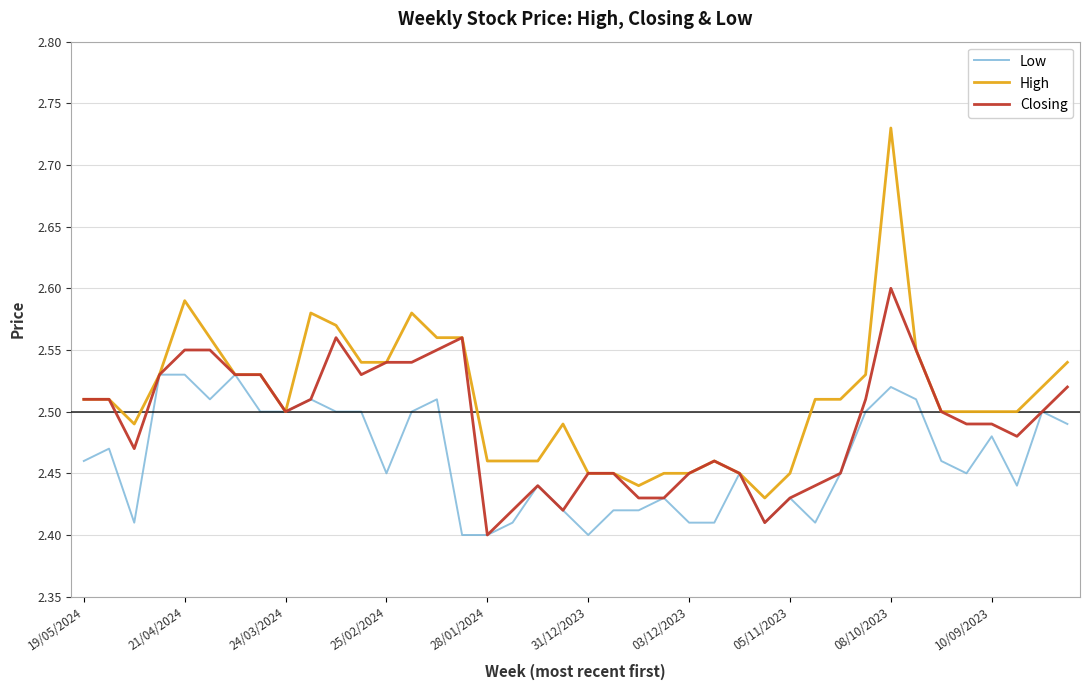

Rank the series by their maximum value, from lowest to highest.

Low, Closing, High